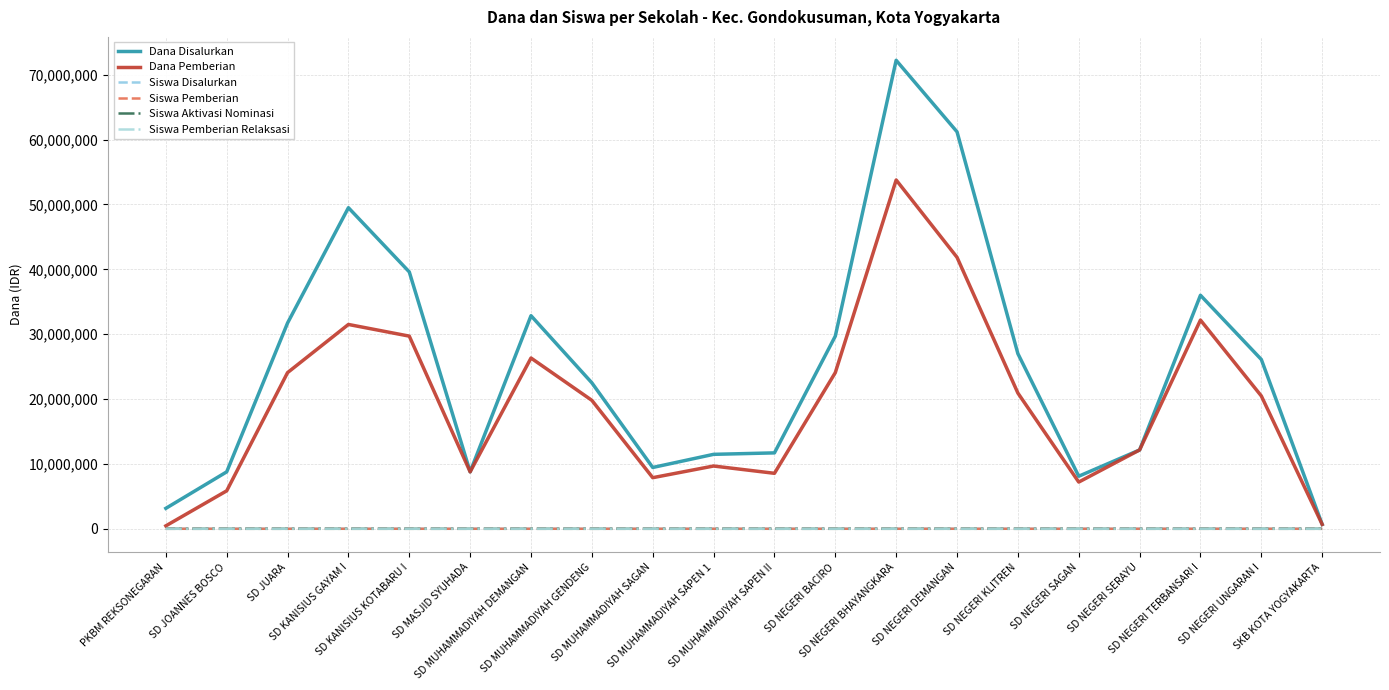

What are all the series names shown in the legend?

Dana Disalurkan, Dana Pemberian, Siswa Disalurkan, Siswa Pemberian, Siswa Aktivasi Nominasi, Siswa Pemberian Relaksasi